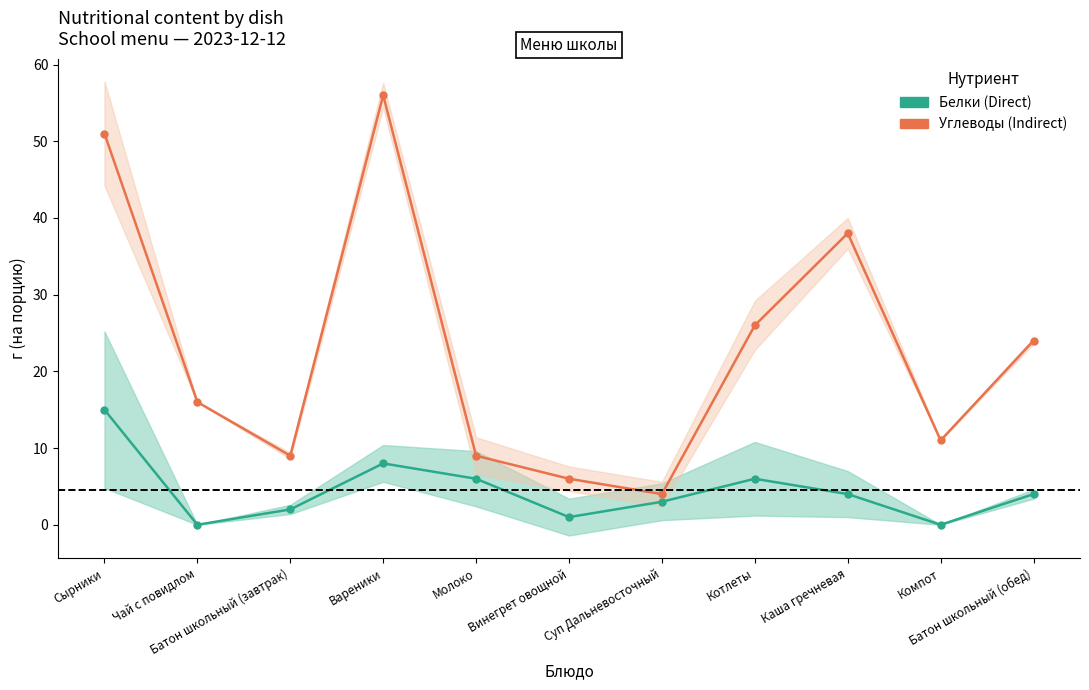

Reading right to left, list all the values displayed in this chart.

Белки (Direct): 4	0	4	6	3	1	6	8	2	0	15
Углеводы (Indirect): 24	11	38	26	4	6	9	56	9	16	51